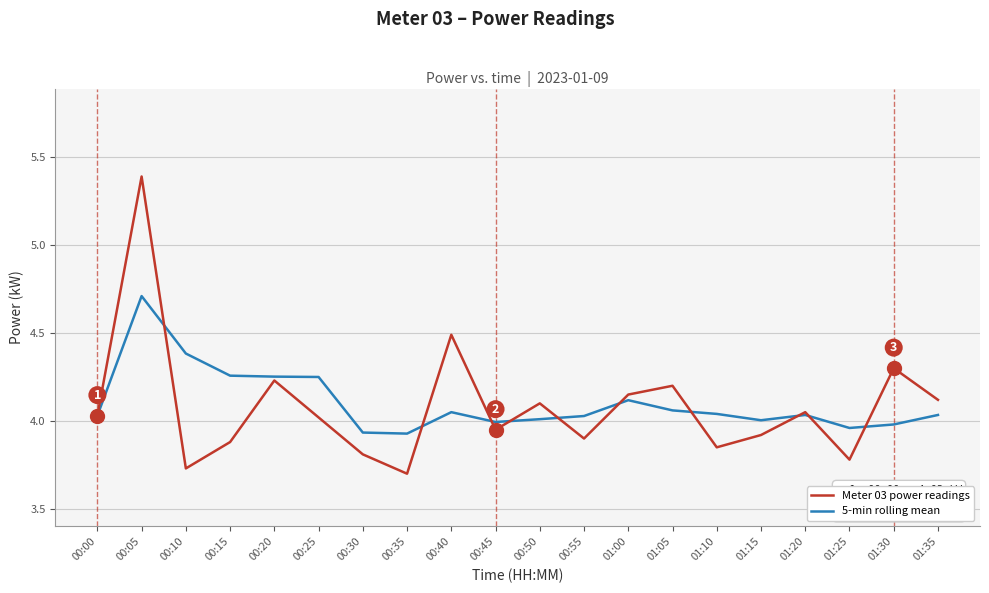

List the series in order of their peak value, highest first.

Meter 03 power readings, 5-min rolling mean